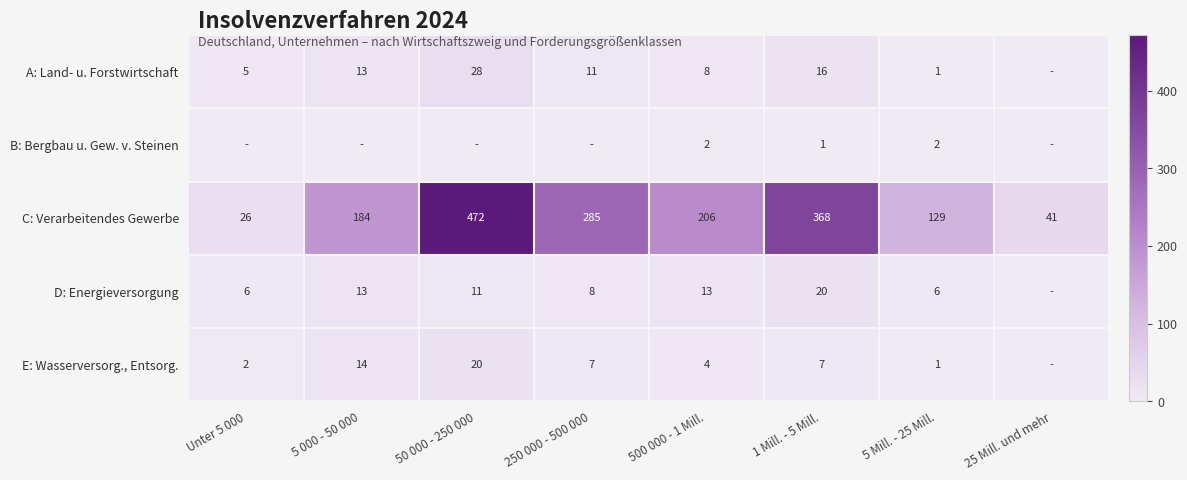

At 500 000 - 1 Mill., list the series in order from smallest to largest.

B: Bergbau u. Gew. v. Steinen, E: Wasserversorg., Entsorg., A: Land- u. Forstwirtschaft, D: Energieversorgung, C: Verarbeitendes Gewerbe